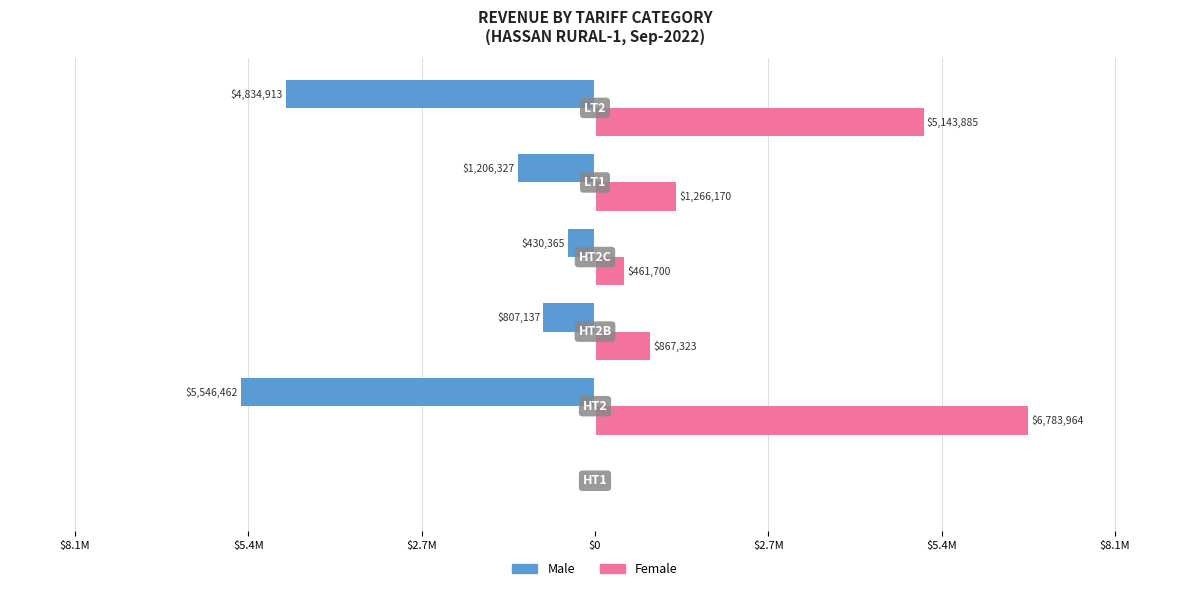

What are all the series names shown in the legend?

Male, Female